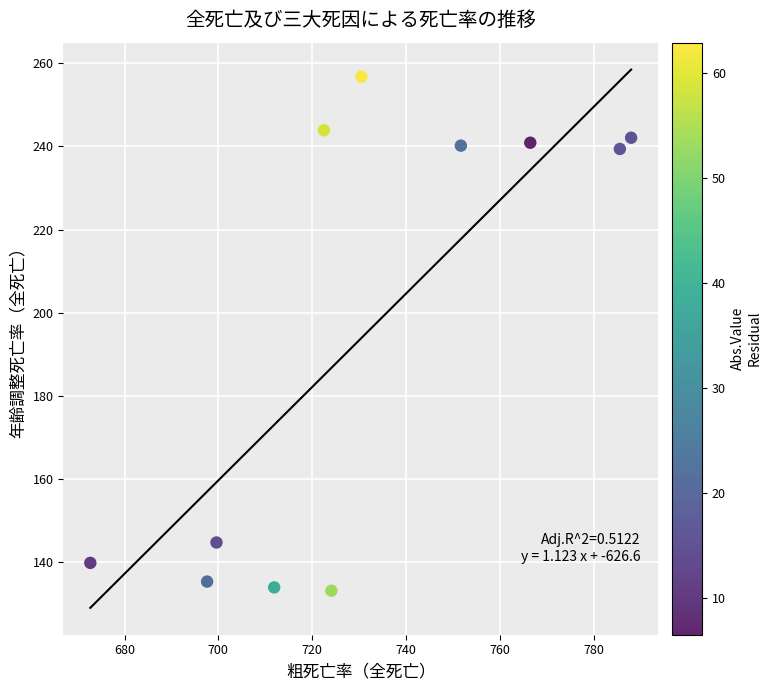

What is the average X value?

731.9